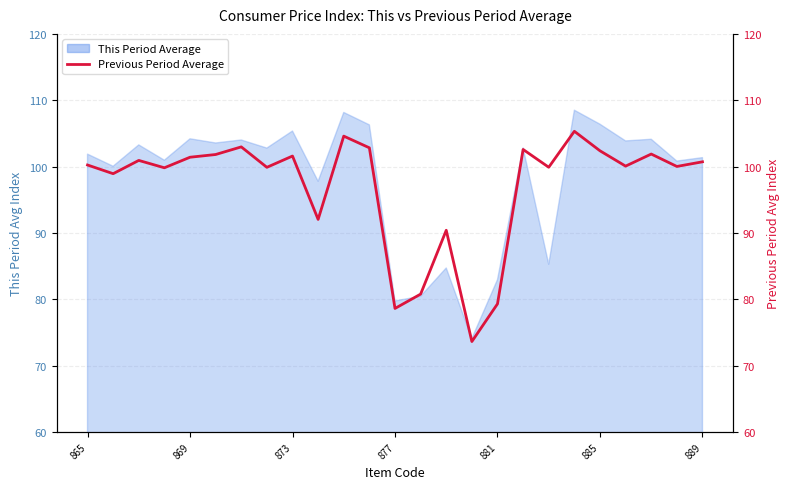

What is the average value?

96.9